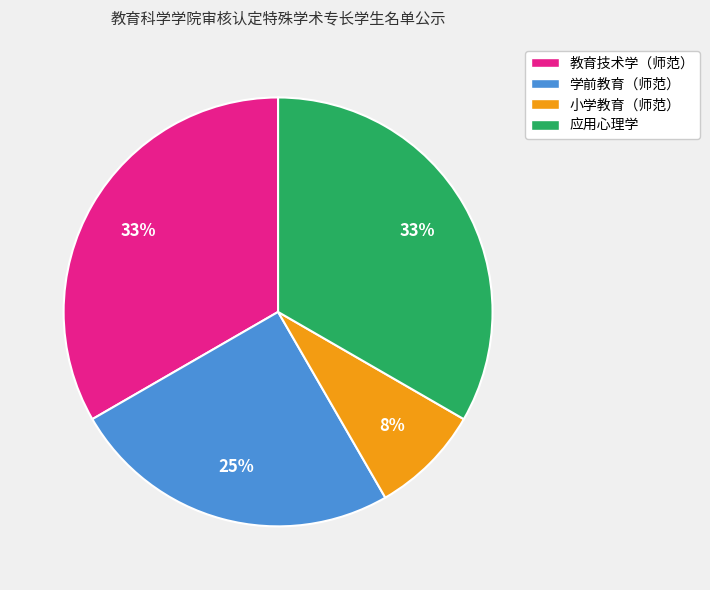

Is it true that 小学教育（师范） is 8% of the pie?

True